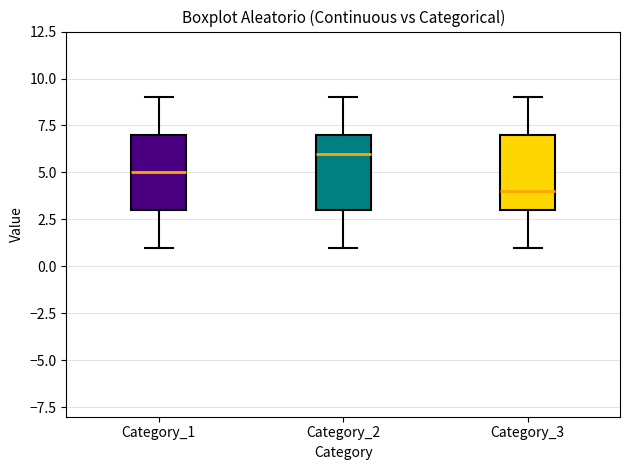

Reading left to right, transcribe this box plot: for each box, give where its median line is, the range the box spans, and where its two whiskers end, as read against the y-axis. The values are not printed on the chart, so give them approximately, as read against the axis.

Category_1: median 5, box 3 to 7, whiskers 1 to 9
Category_2: median 6, box 3 to 7, whiskers 1 to 9
Category_3: median 4, box 3 to 7, whiskers 1 to 9